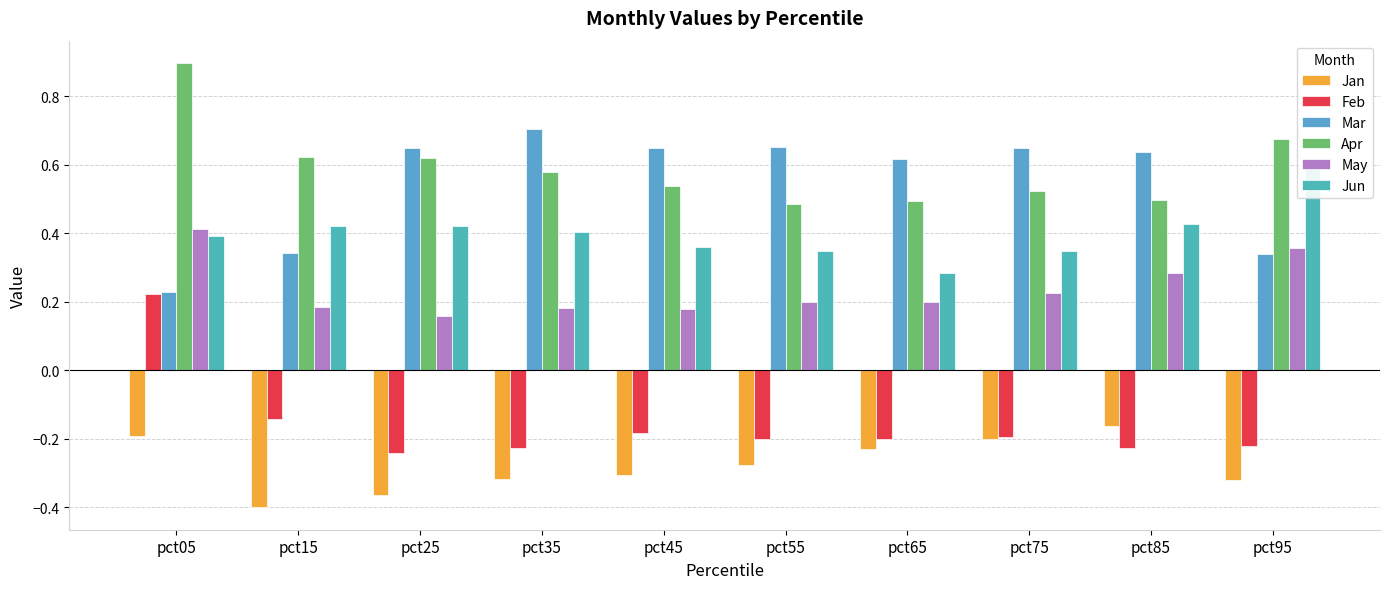

What is the difference between the May values at pct85 and pct35?

0.1